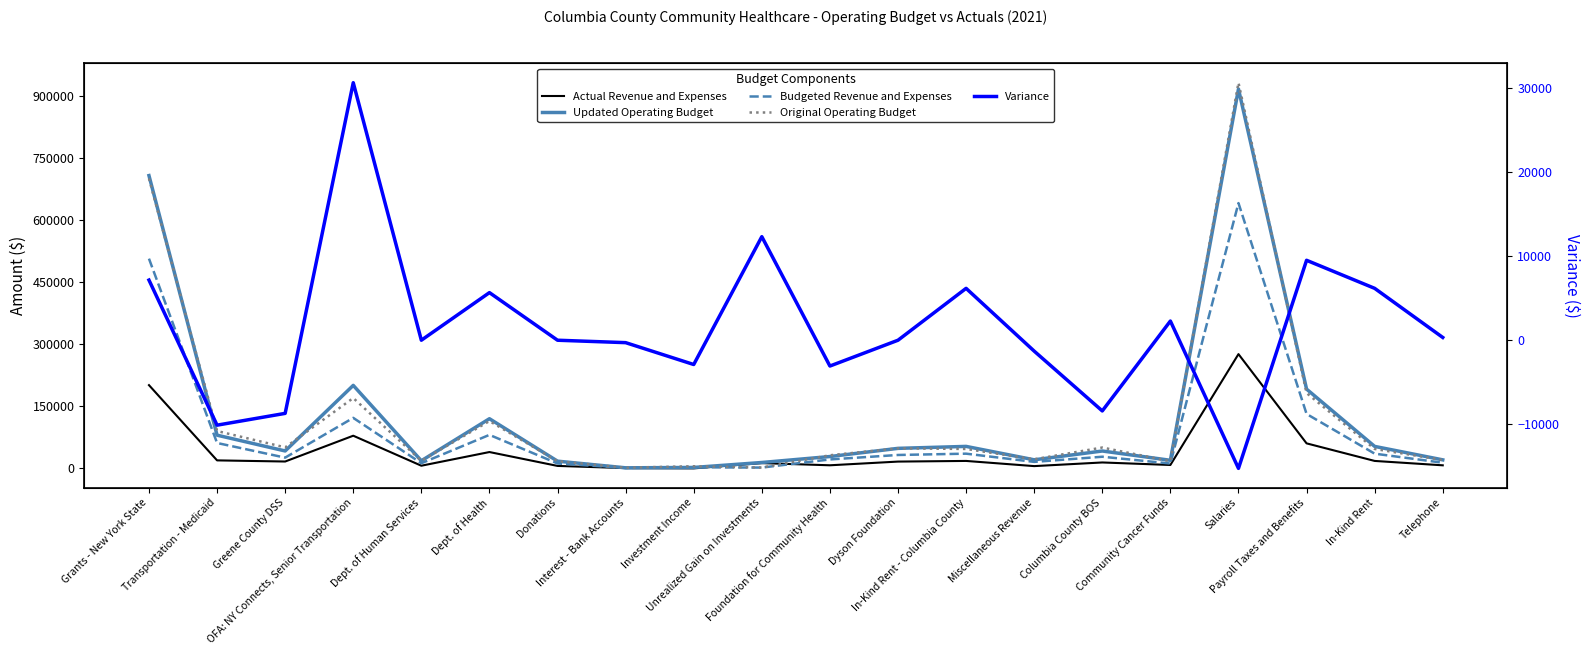

Reading left to right, extract all data points from this chart.

Actual Revenue and Expenses: 200992.0	18908.0	16159.0	78605.0	6000.0	39088.0	5511.0	228.0	-405.0	12304.0	7047.0	16000.0	17580.0	5055.0	13866.7	7798.7	276045.5	60096.8	17580.0	6970.0
Updated Operating Budget: 708040.0	79908.0	41706.0	200386.0	18000.0	119728.0	17000.0	912.0	1795.0	13804.0	28226.0	48000.0	52740.0	20305.0	41600.0	19115.7	917545.5	191352.8	52740.0	20202.0
Budgeted Revenue and Expenses: 507048.0	61000.0	25547.0	121781.0	12000.0	80640.0	11489.0	684.0	2200.0	1500.0	21179.0	32000.0	35160.0	15250.0	27733.4	11317.0	641500.0	131256.0	35160.0	13232.0
Original Operating Budget: 700893.0	90000.0	50397.0	169789.0	18000.0	114072.0	17000.0	1200.0	4680.0	1500.0	31293.0	48000.0	46576.0	21600.0	50000.0	16835.0	932770.0	181856.0	46576.0	19873.0
Variance: 7147.0	-10092.0	-8691.0	30597.0	0.0	5656.0	0.0	-288.0	-2885.0	12304.0	-3067.0	0.0	6164.0	-1295.0	-8400.0	2280.7	-15224.5	9496.8	6164.0	329.0